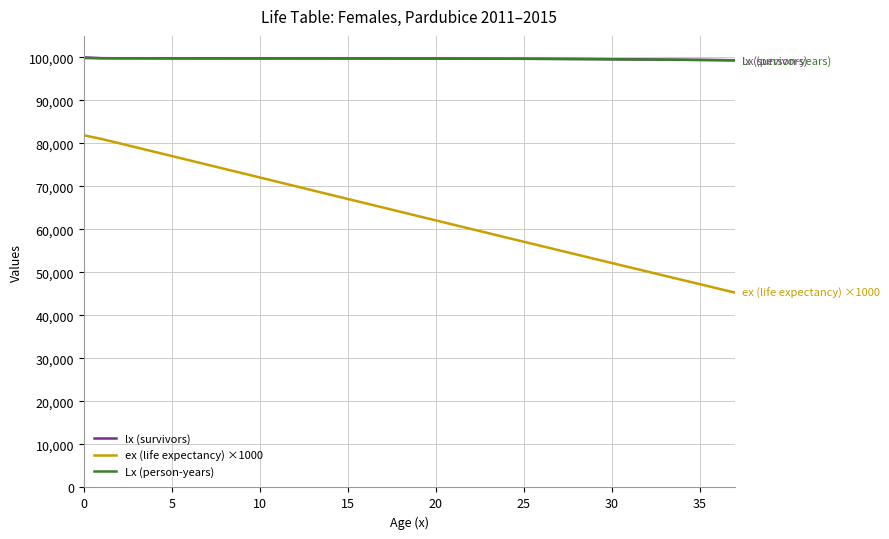

Which series has the widest spread of values?

ex (life expectancy) ×1000